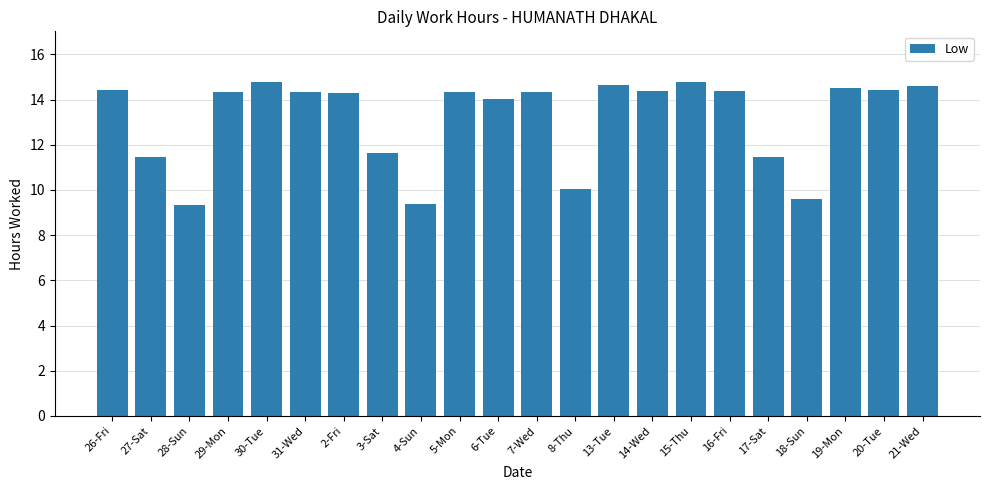

Where is the data nearest to the value 12?

3-Sat